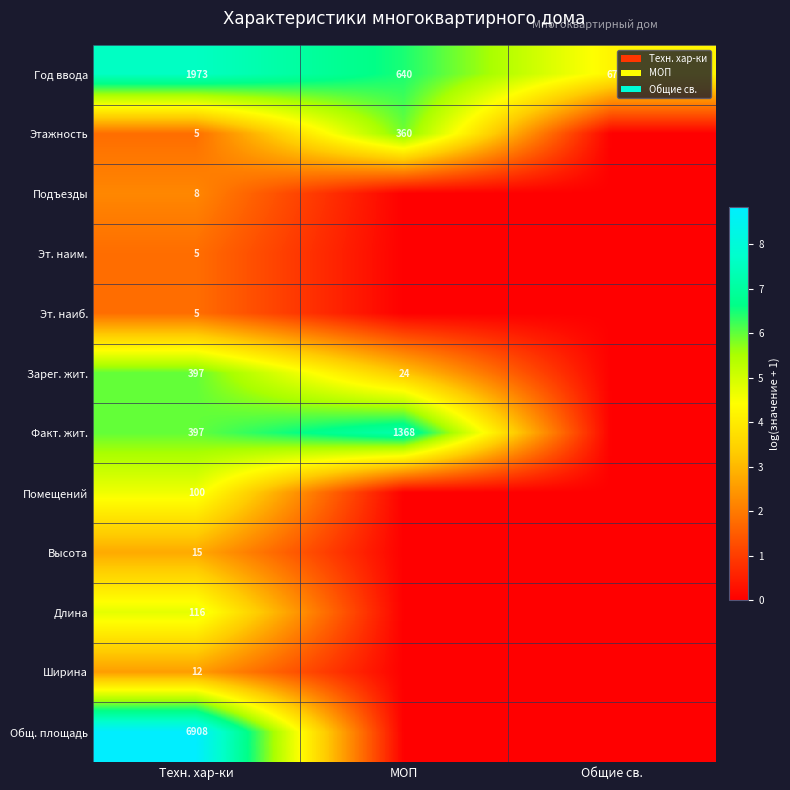

What is the total value across all series at МОП?

22.8